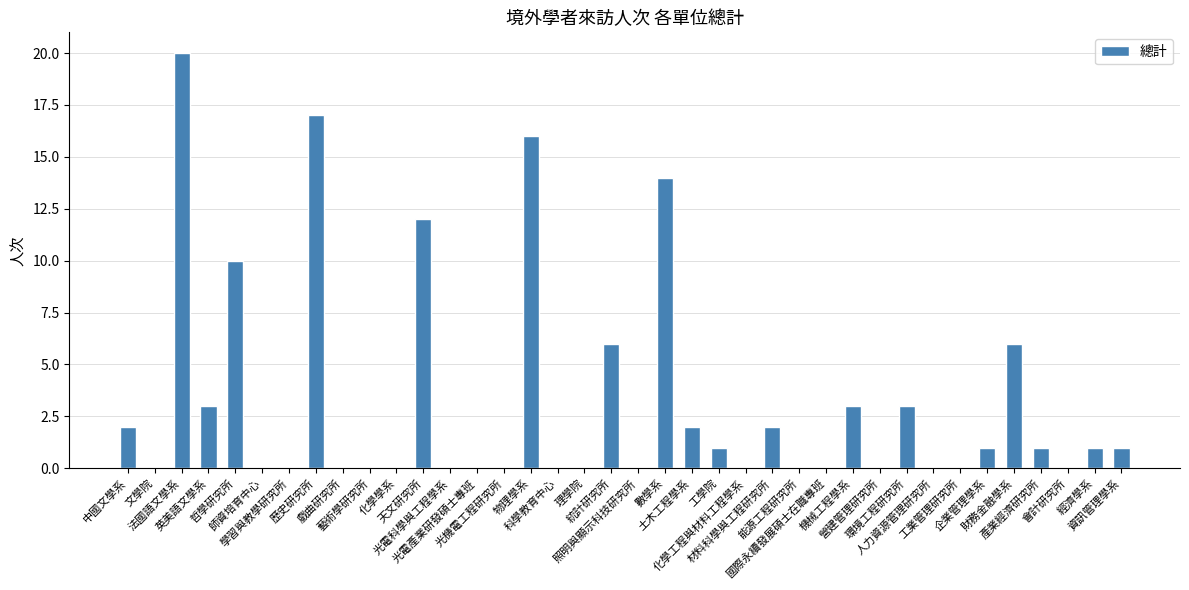

What is the sum of all values?

121